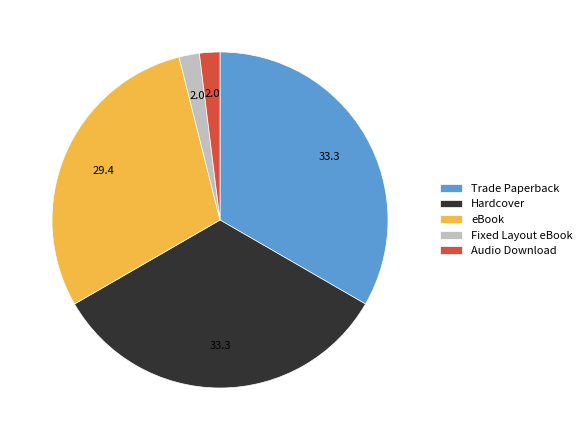

Combined, do Hardcover and eBook account for over 50%?

Yes